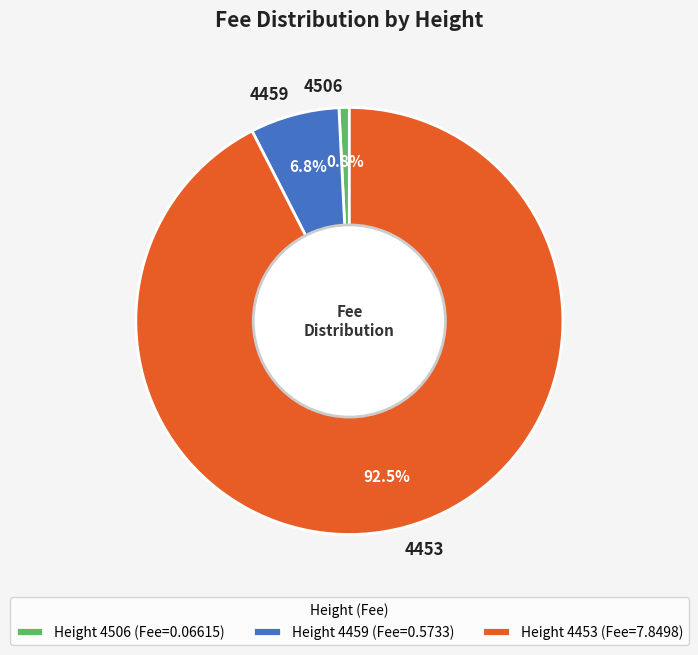

To the nearest percent, what is the average slice percentage?

33%